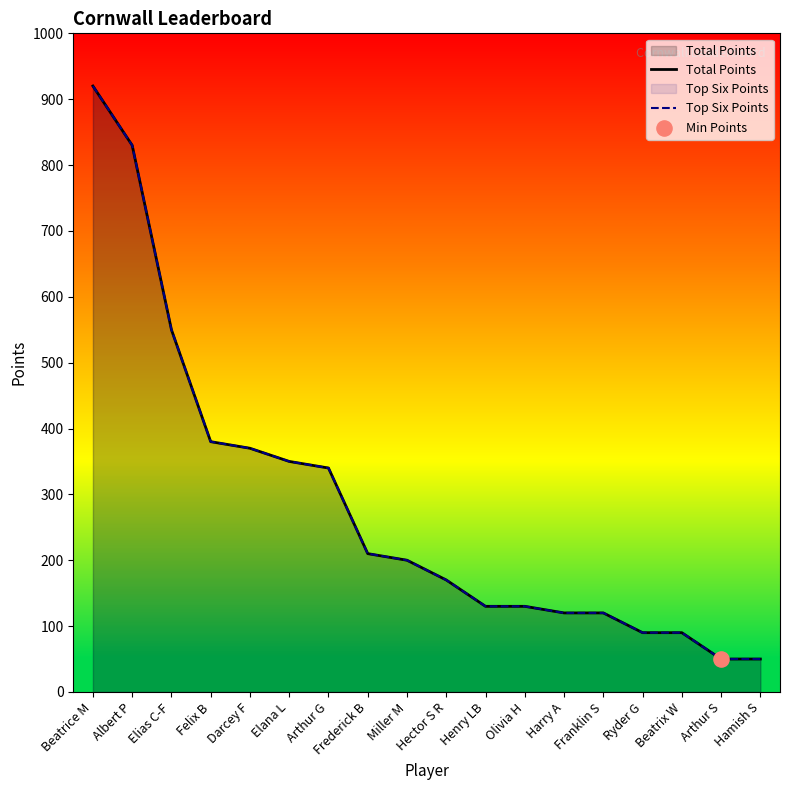

At how many categories does at least one series exceed 109?

14